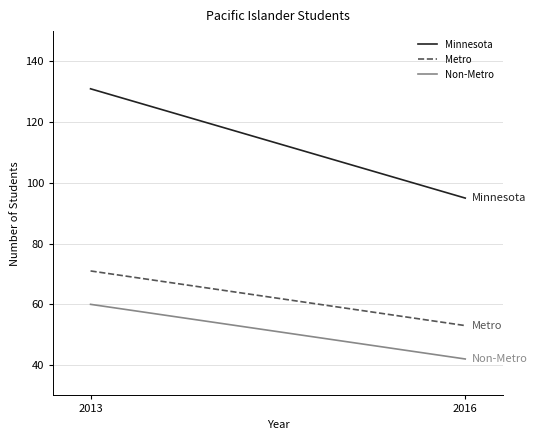

Reading right to left, list all the values displayed in this chart.

Minnesota: 2016=95	2013=131
Metro: 2016=53	2013=71
Non-Metro: 2016=42	2013=60